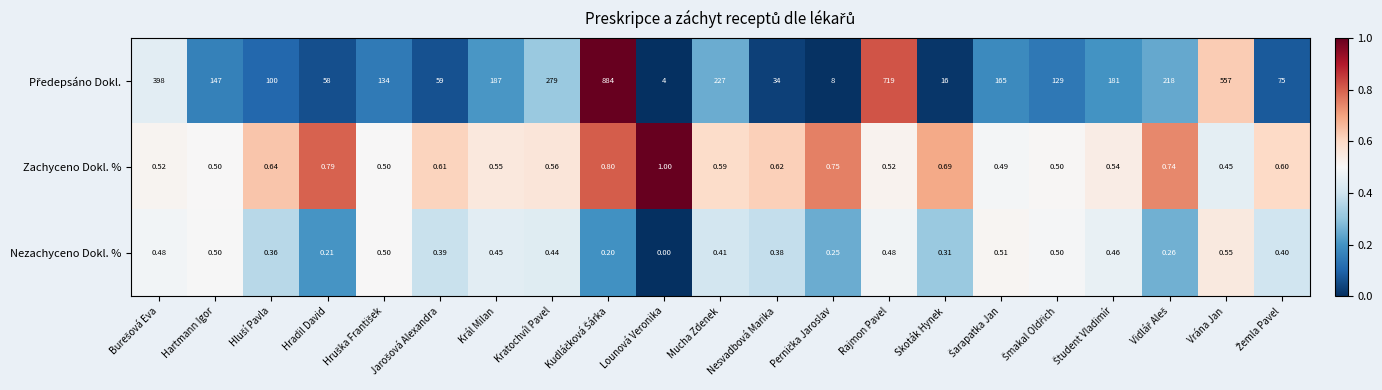

Between Rajmon Pavel and Nesvadbová Marika, which is larger?

Rajmon Pavel